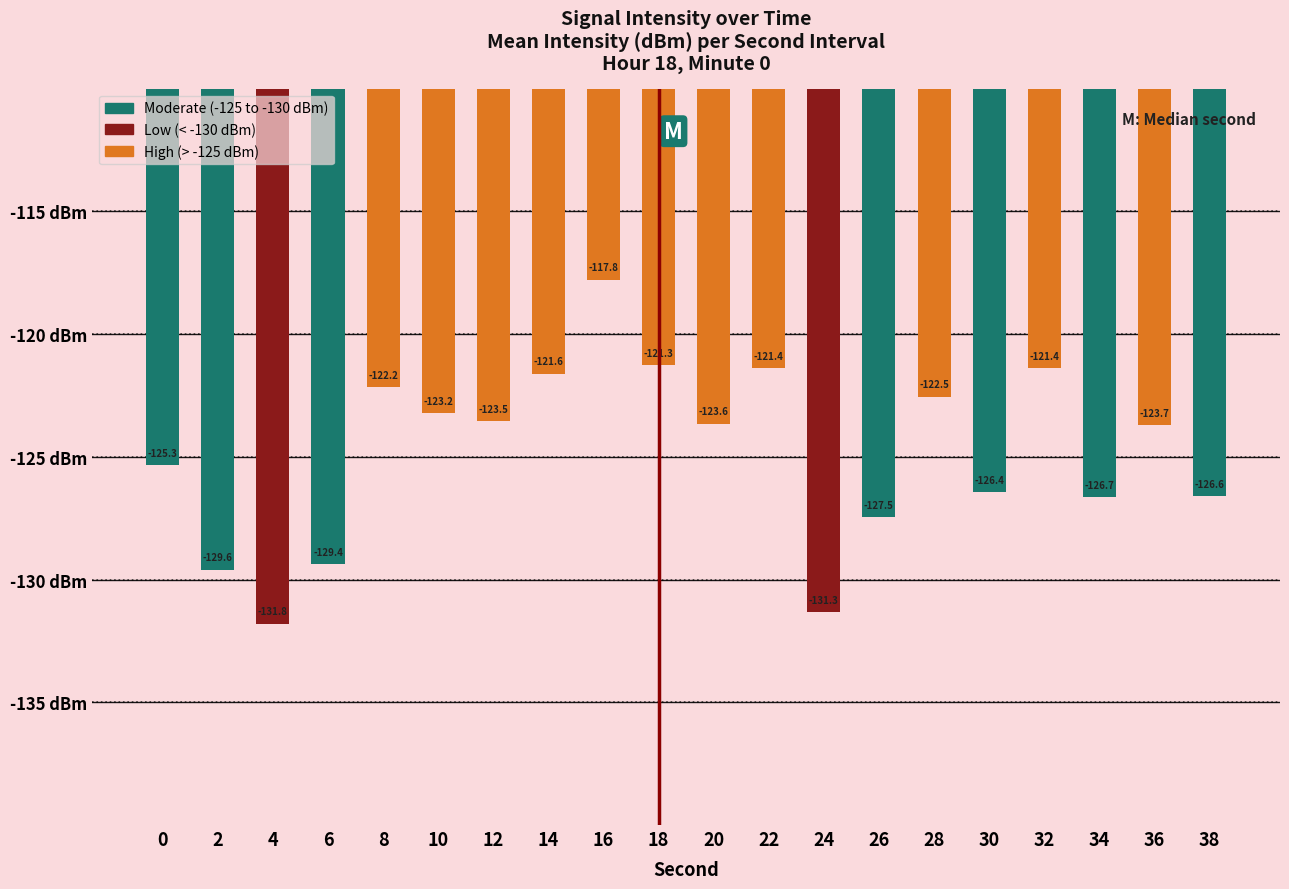

What is the average value?

-124.8